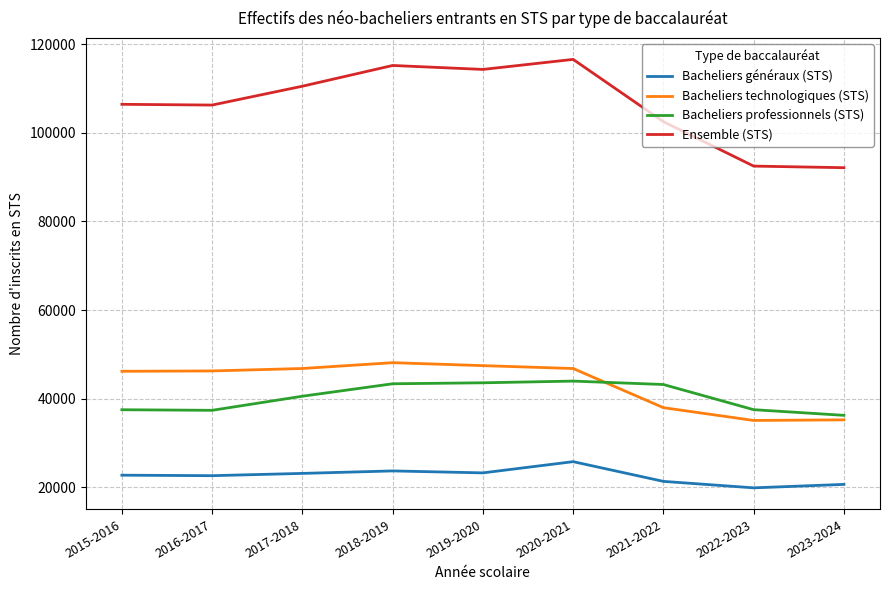

Count the number of data series in this chart.

4